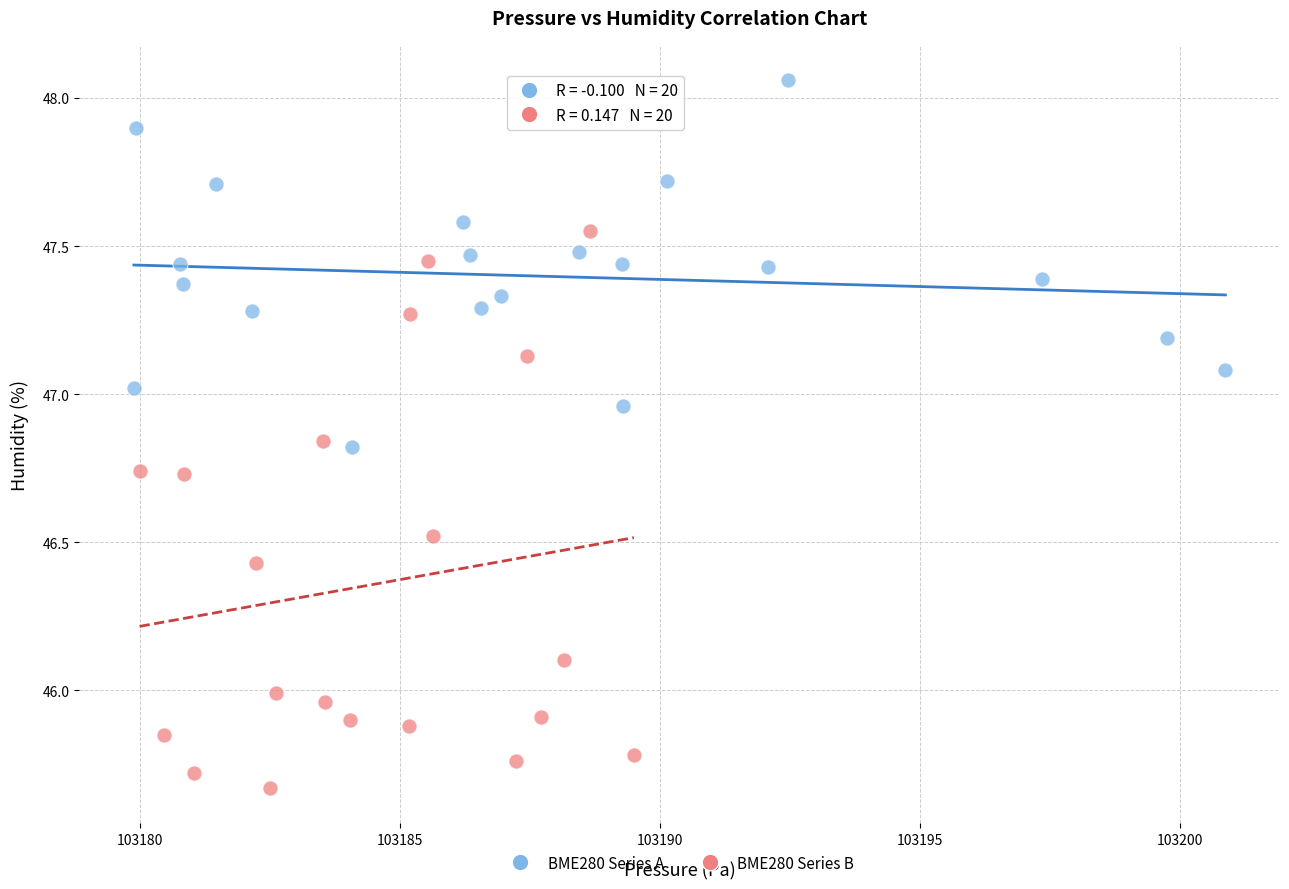

Which series has the largest Y range (max minus min)?

BME280 Series B